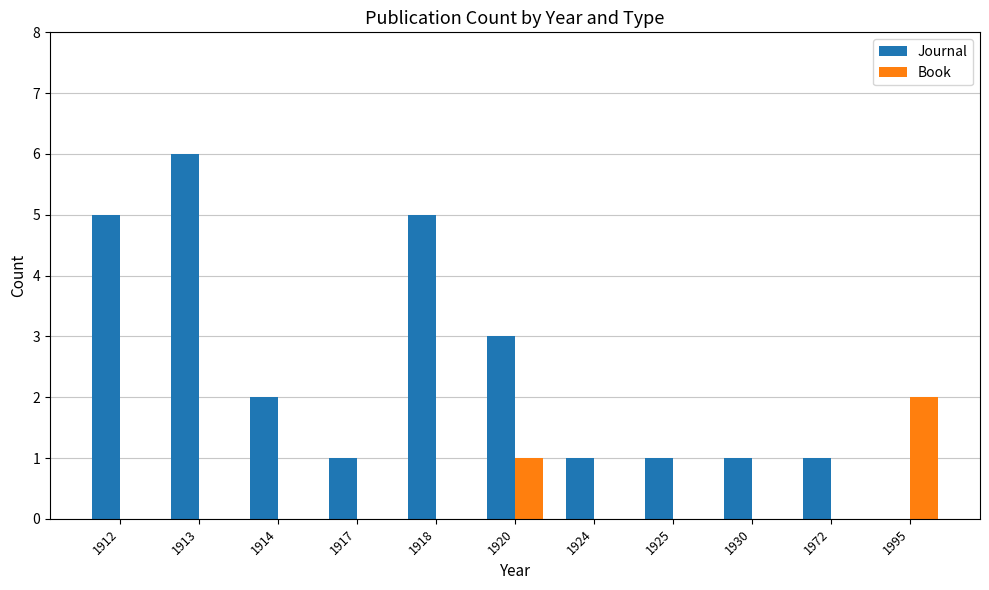

What is the spread (max minus min) of values at 1972?

1